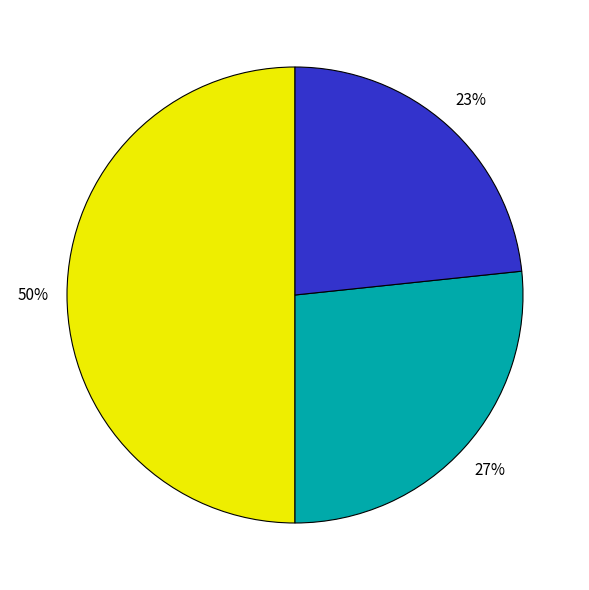

To the nearest percent, what is the average slice percentage?

33%